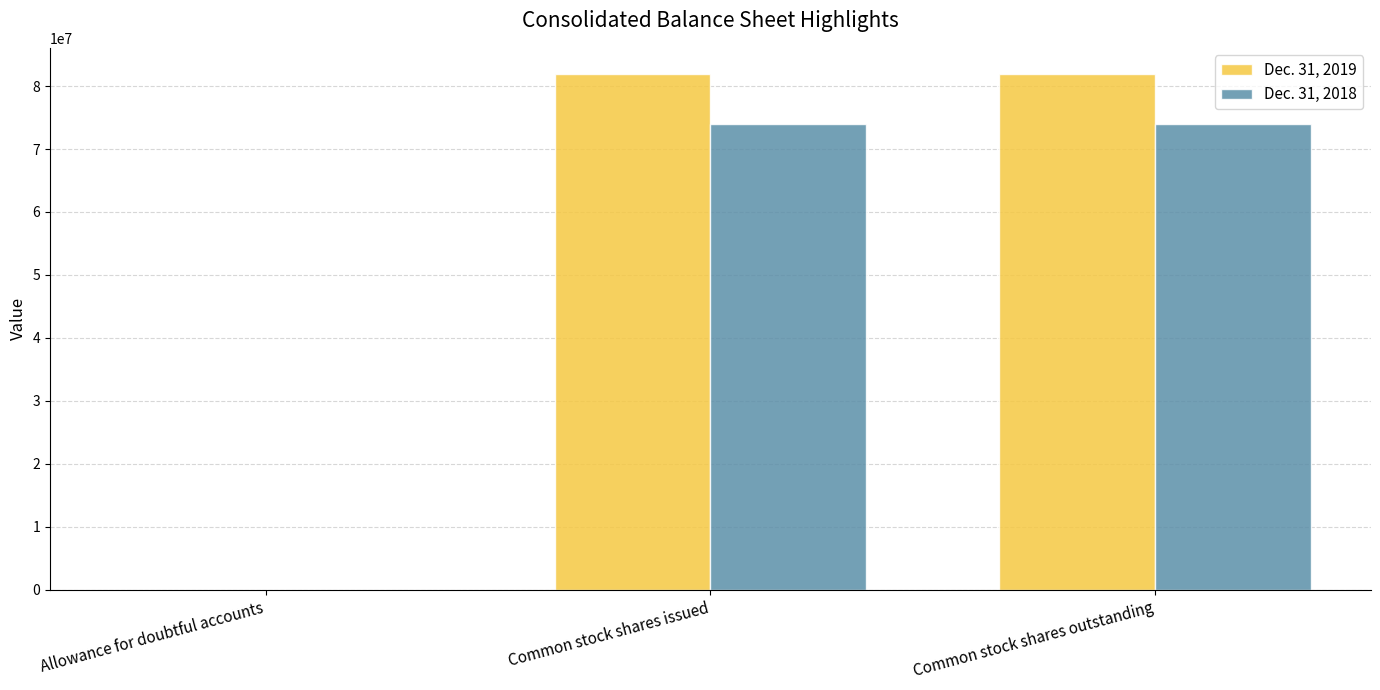

Are the bars grouped side by side (vs. stacked)?

Yes